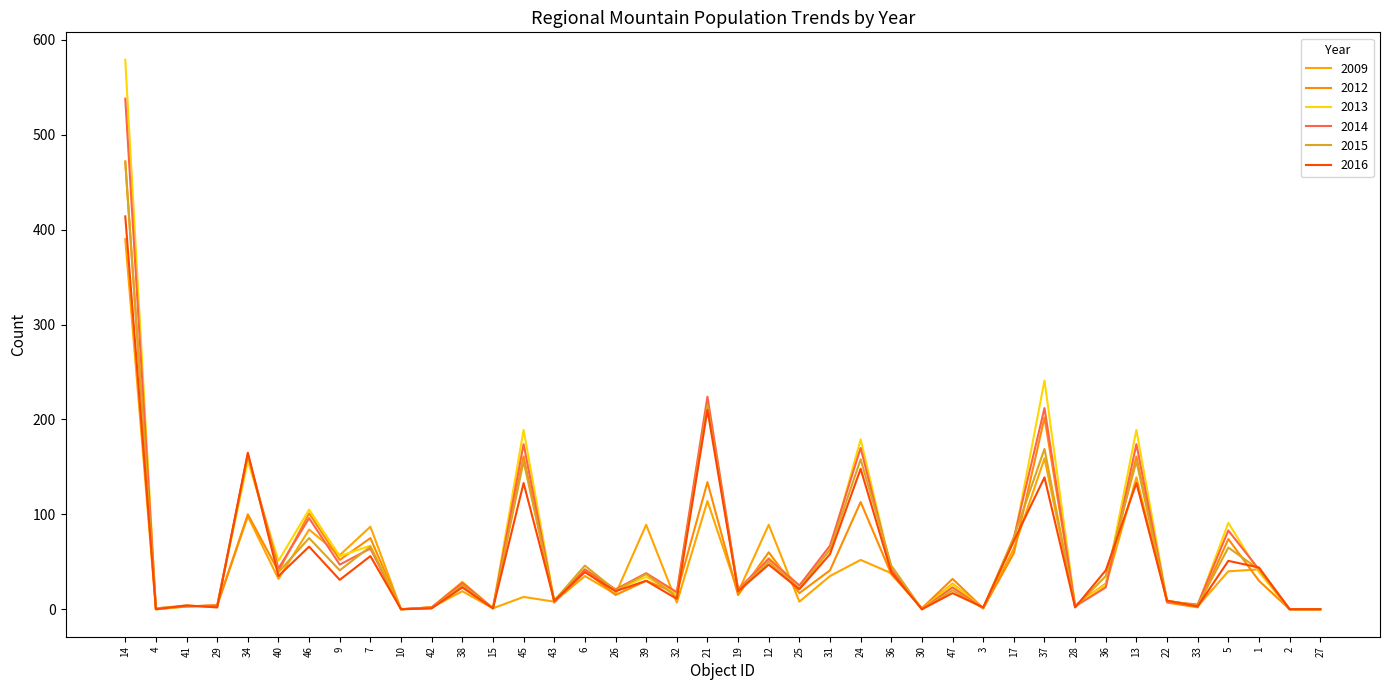

In 2014, how many points are higher than both neighbors (excluding endpoints)?

14